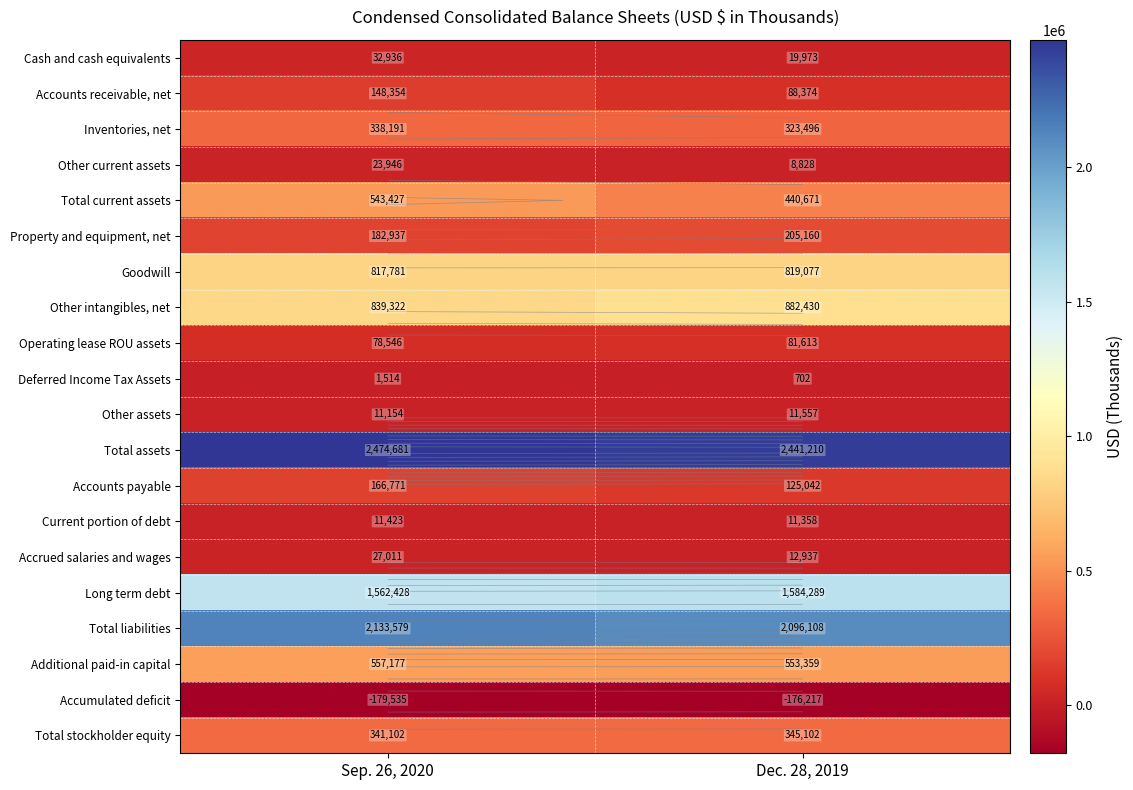

Which series changed the most between Sep. 26, 2020 and Dec. 28, 2019?

Total current assets